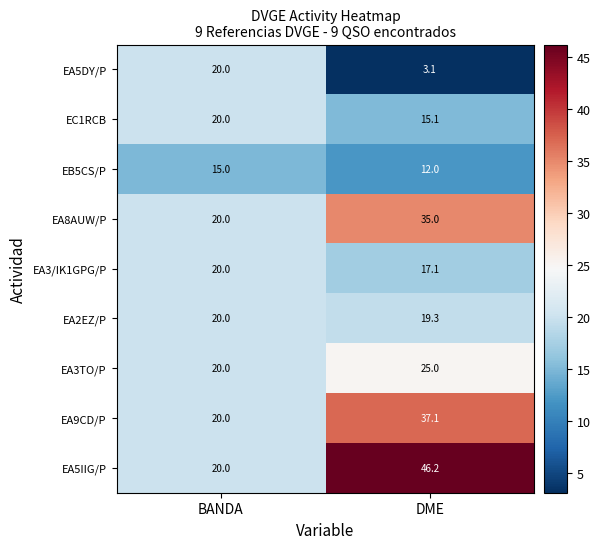

What is the sum of all EA8AUW/P values?

55.0